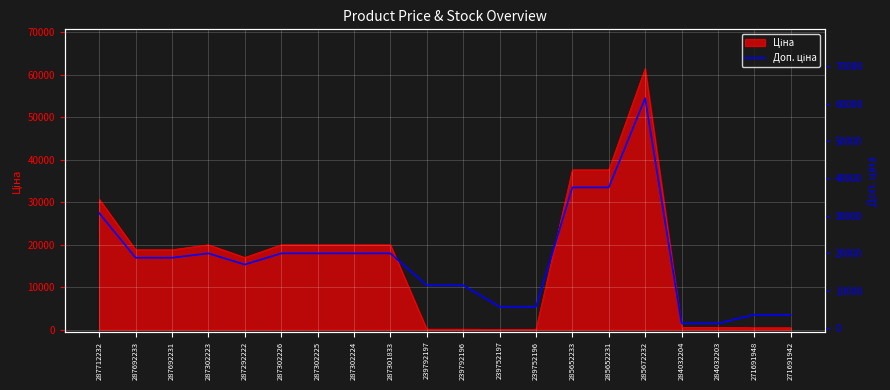

Which has a higher value, 287712232 or 287692231?

287712232